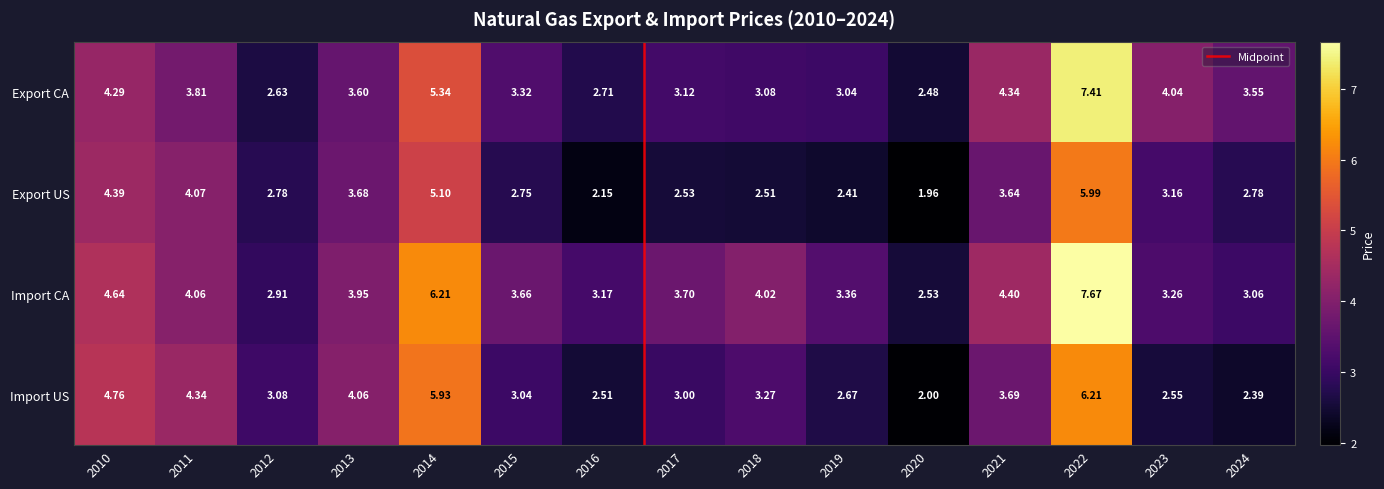

Which series changed the most between 2015 and 2019?

Import US